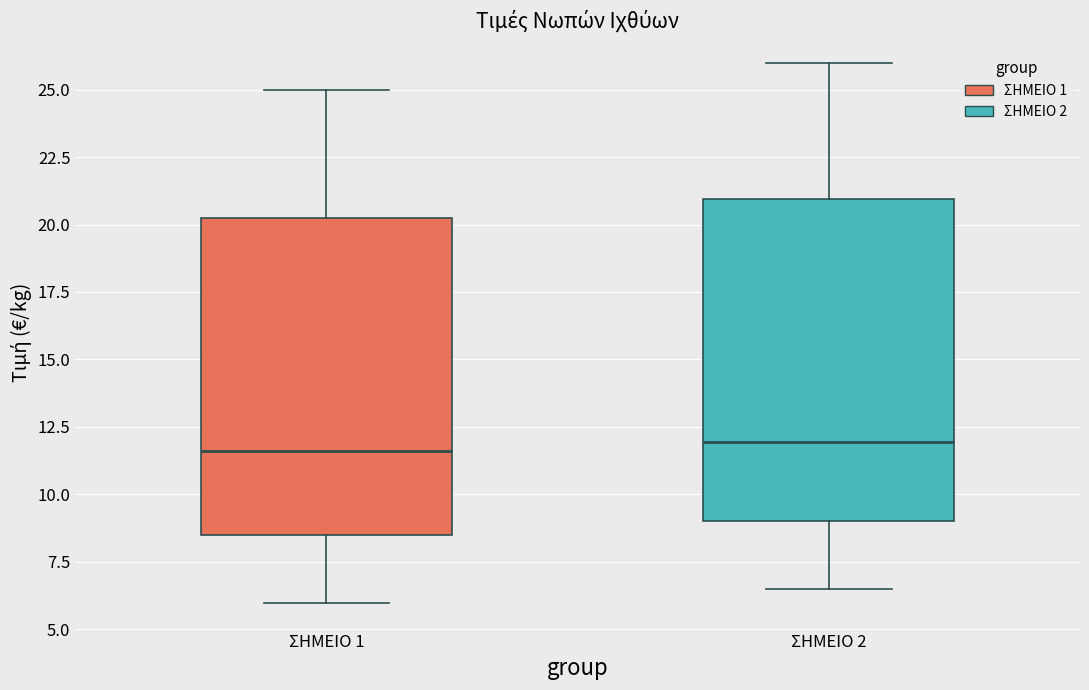

Where does the lower whisker of the box for ΣΗΜΕΙΟ 2 end on the y-axis? The values are not printed on the chart, so give them approximately, as read against the axis.

6.5